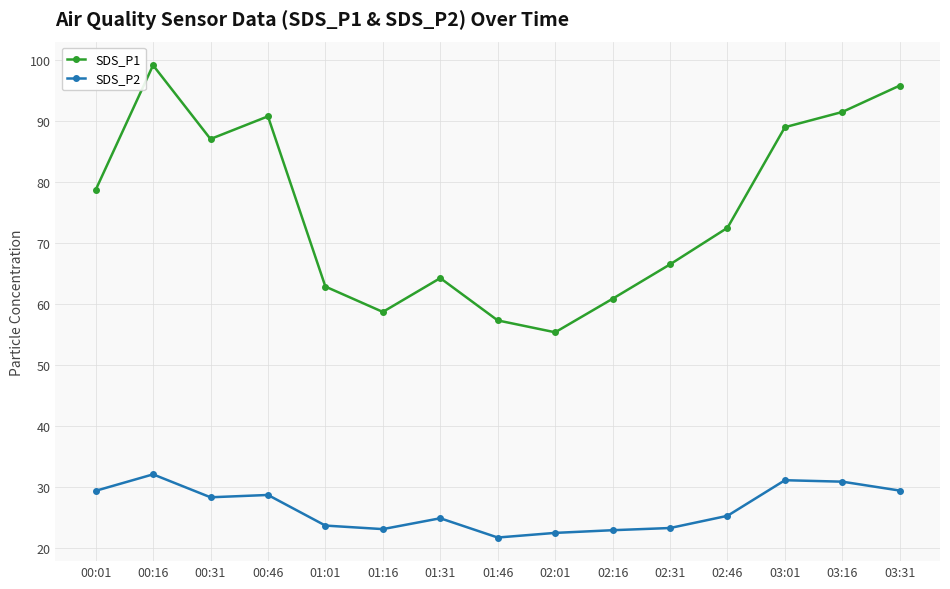

Between 02:01 and 03:31, which series saw the biggest shift?

SDS_P1